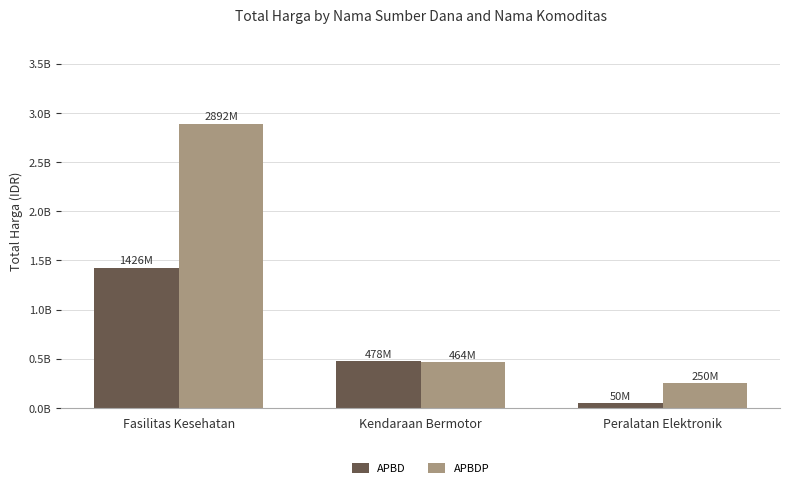

What are all the series names shown in the legend?

APBD, APBDP